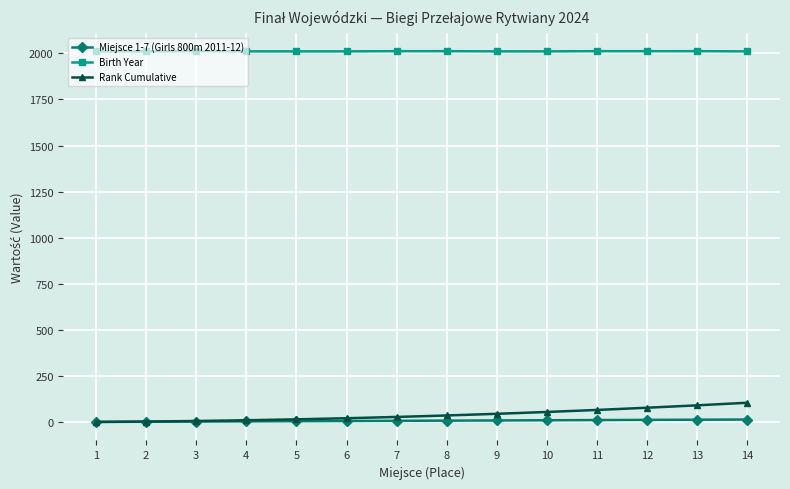

List the series in order of their peak value, highest first.

Birth Year, Rank Cumulative, Miejsce 1-7 (Girls 800m 2011-12)